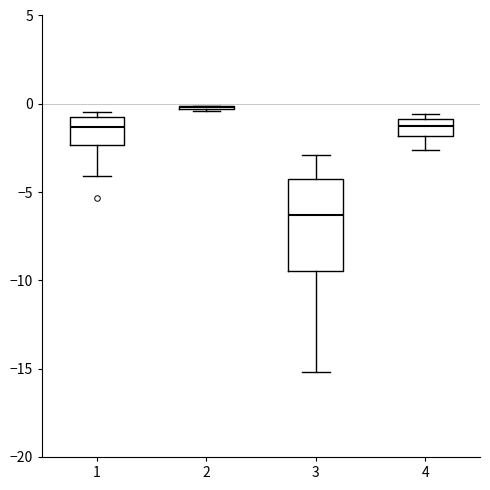

Where does the upper whisker of the box at x = 3 end on the y-axis? The values are not printed on the chart, so give them approximately, as read against the axis.

-3.0